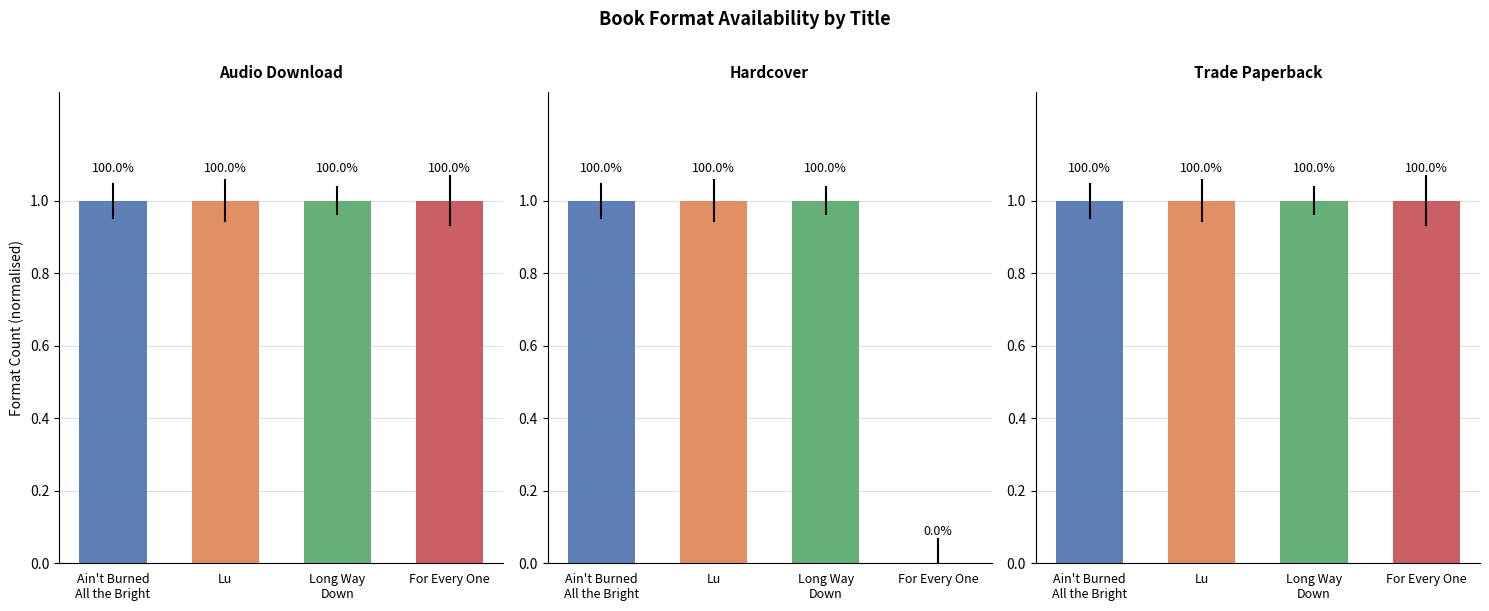

Does the chart contain stacked bars?

No